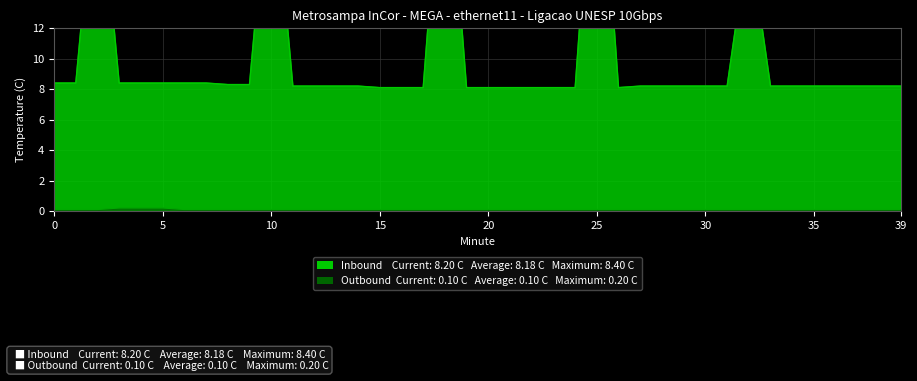

Between 31 and 5, which is larger?

5